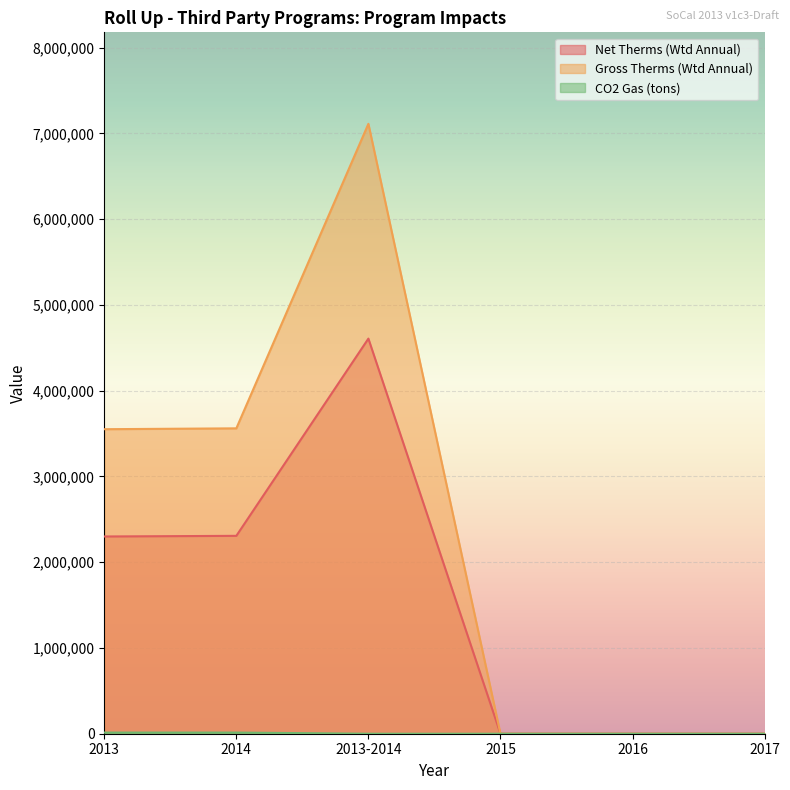

What is the label of the 4th point from the left?

2015